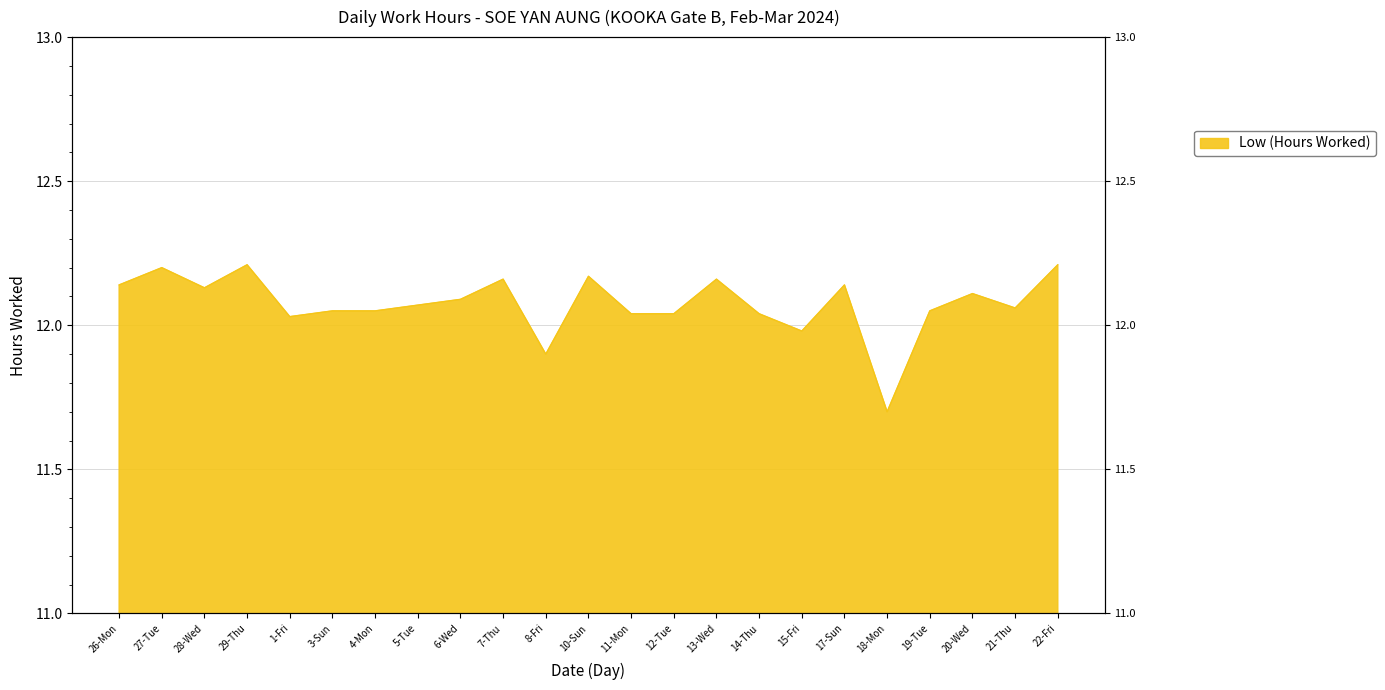

At which label does the data first exceed 12?

26-Mon